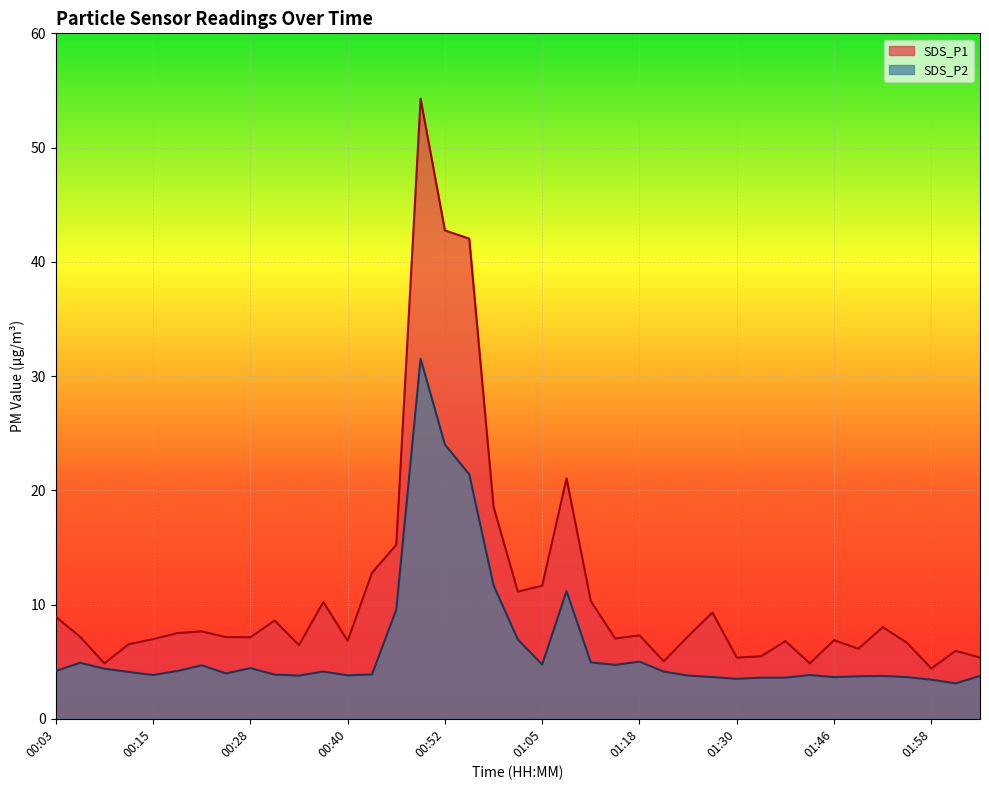

How many lines are shown in the chart?

2